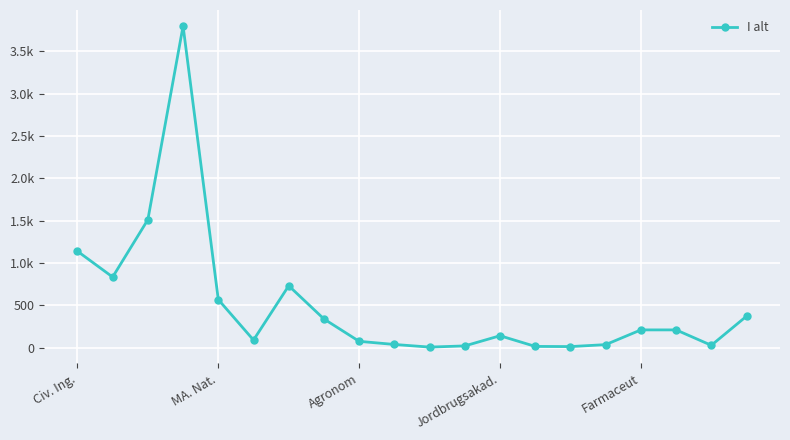

Is this an area chart (filled region under the line)?

No